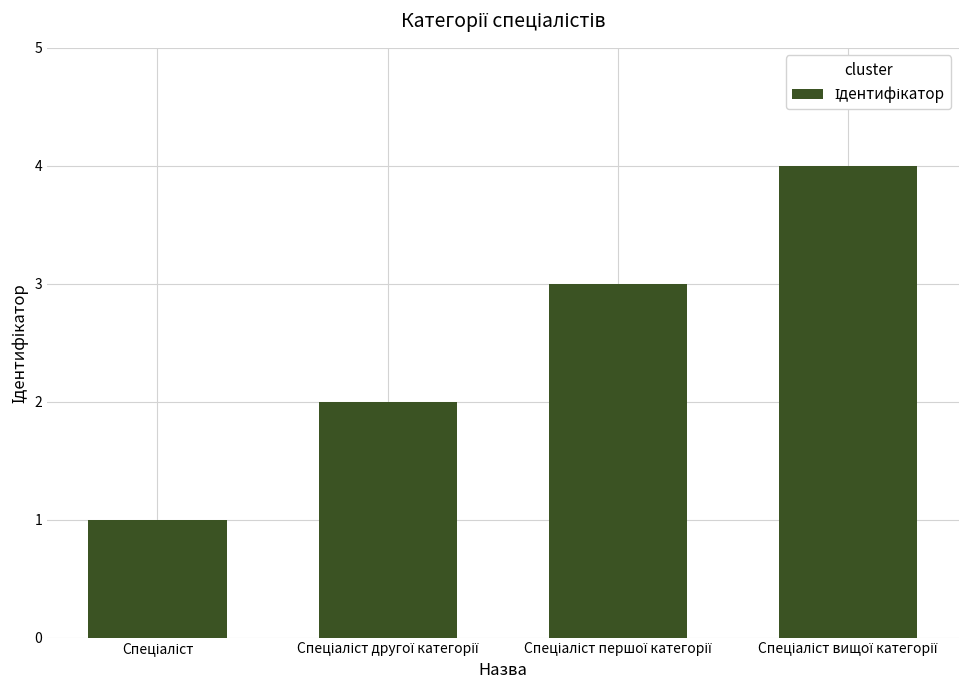

What is the sum of all values?

10